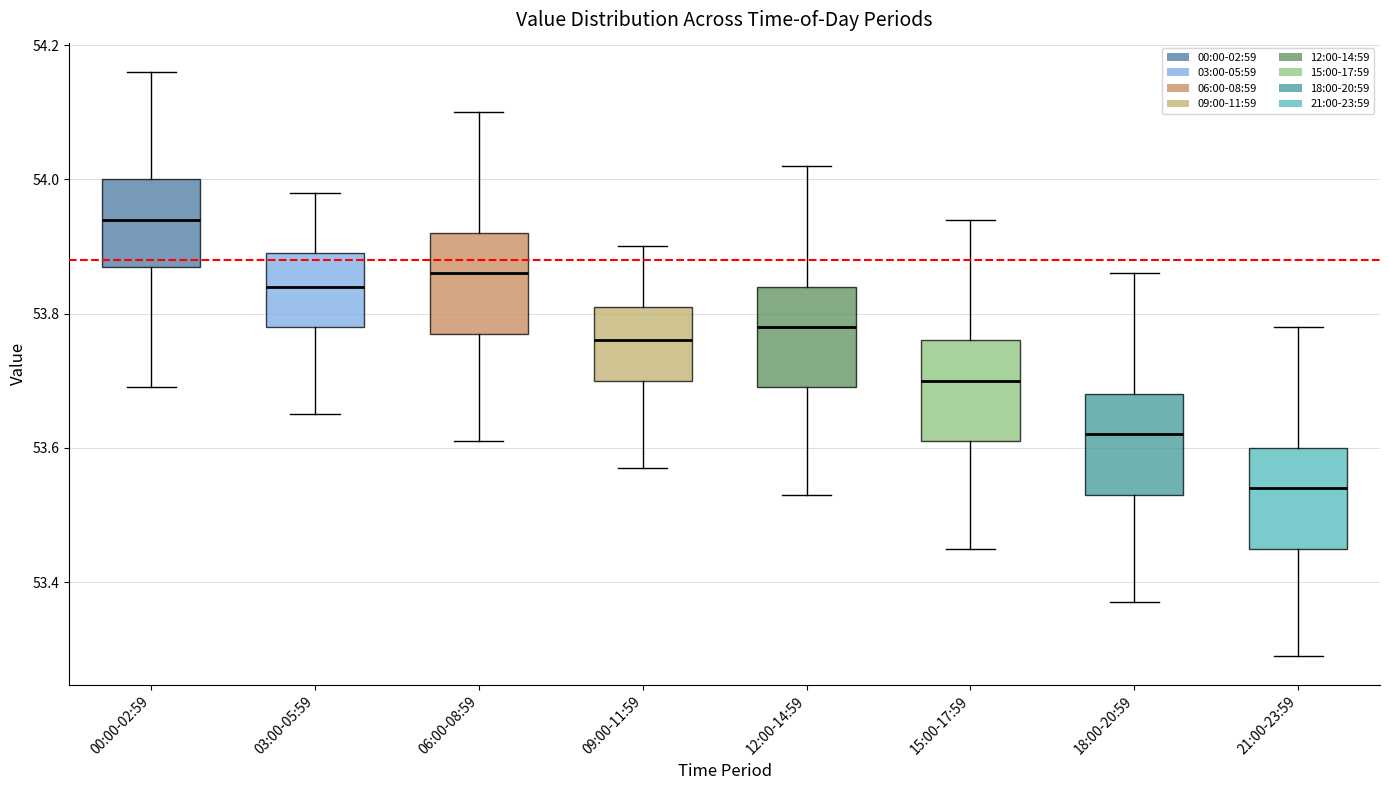

Reading left to right, read every box against the y-axis: the position of its median line, the range the box covers, and the ends of its whiskers. The values are not printed on the chart, so give them approximately, as read against the axis.

00:00-02:59: median 53.94, box 53.88 to 54.00, whiskers 53.70 to 54.16
03:00-05:59: median 53.84, box 53.78 to 53.90, whiskers 53.66 to 53.98
06:00-08:59: median 53.86, box 53.78 to 53.92, whiskers 53.62 to 54.10
09:00-11:59: median 53.76, box 53.70 to 53.82, whiskers 53.58 to 53.90
12:00-14:59: median 53.78, box 53.70 to 53.84, whiskers 53.54 to 54.02
15:00-17:59: median 53.70, box 53.62 to 53.76, whiskers 53.46 to 53.94
18:00-20:59: median 53.62, box 53.54 to 53.68, whiskers 53.38 to 53.86
21:00-23:59: median 53.54, box 53.46 to 53.60, whiskers 53.30 to 53.78